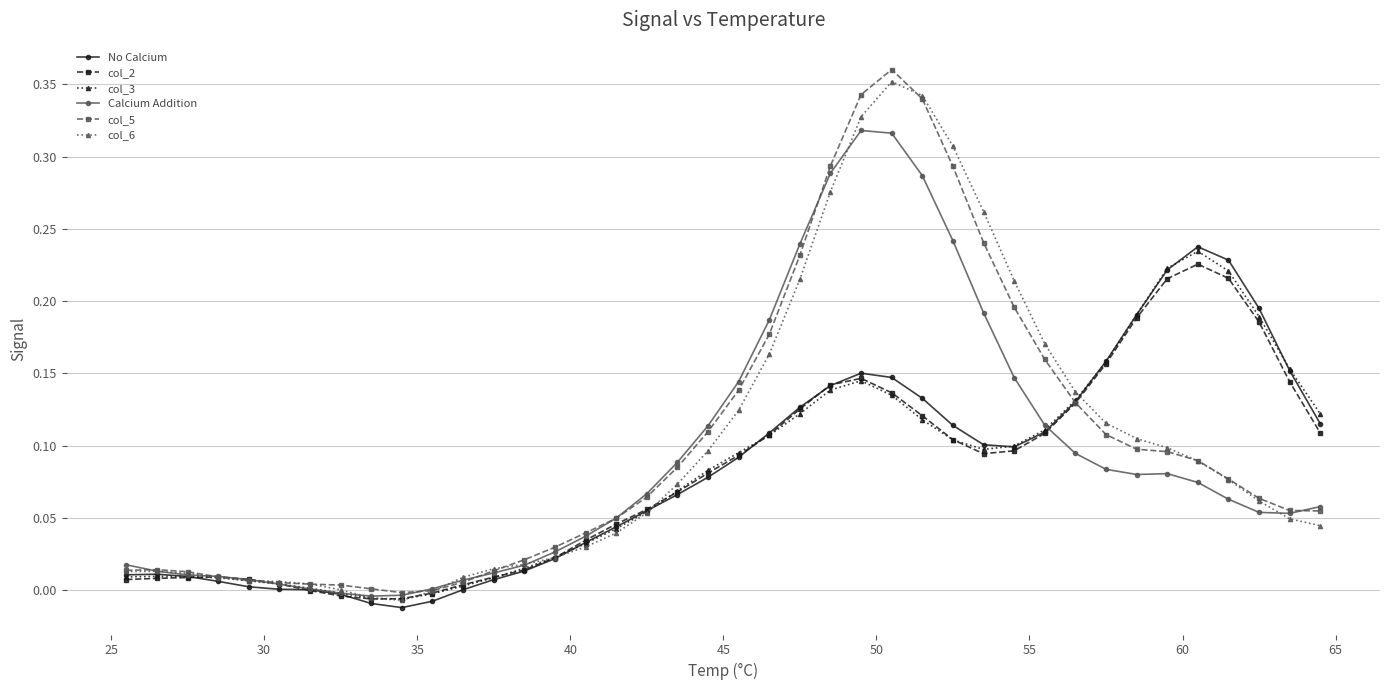

True or false: No Calcium has more than 2 interior local peaks.

True